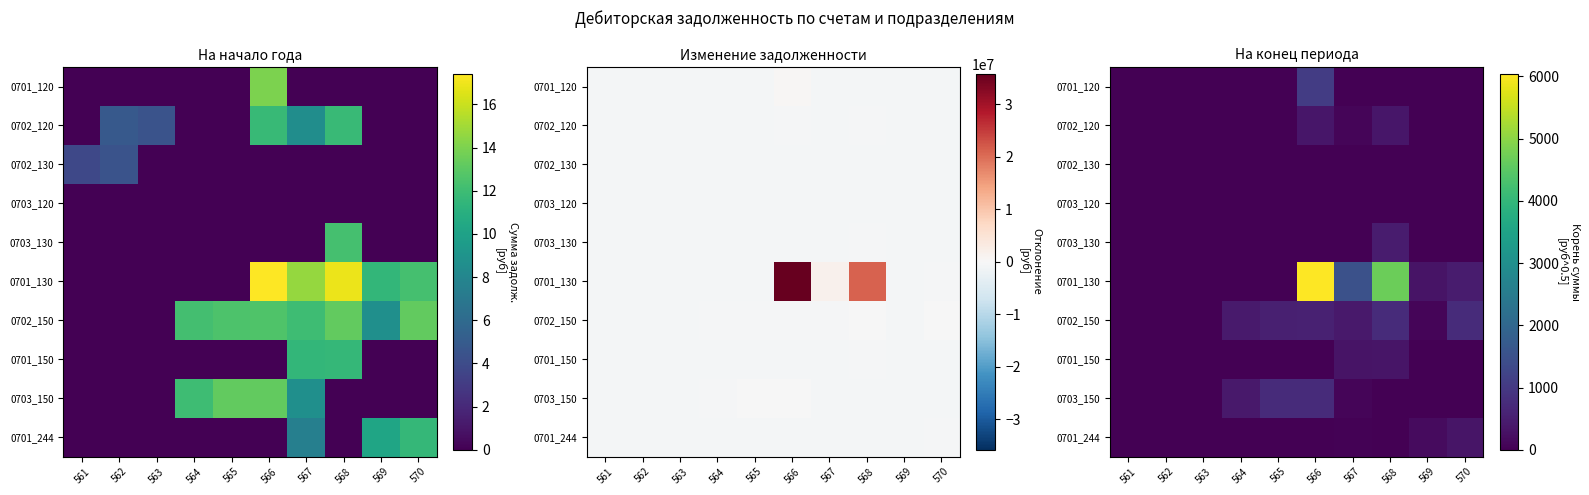

How many series are shown in this chart?

10